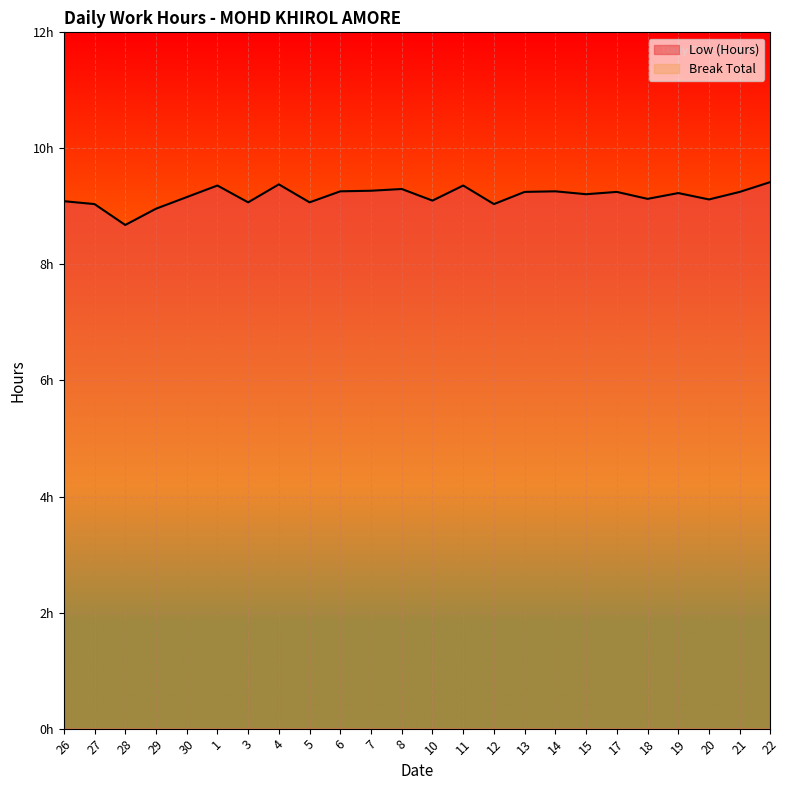

What is the approximate value at 20?

9.1